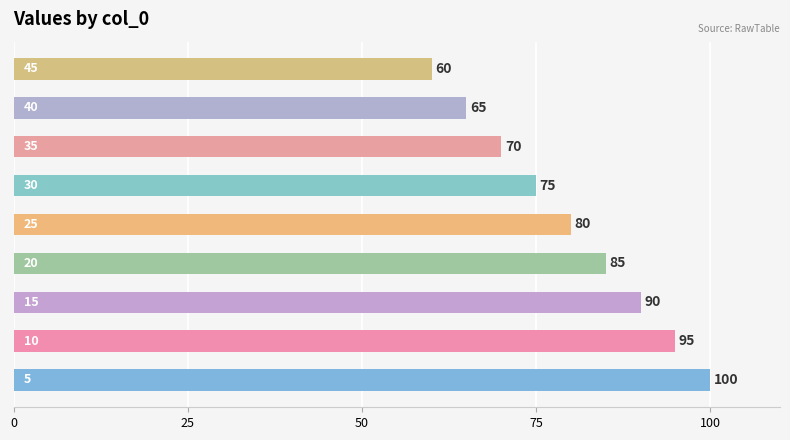

Count the values in the range 70 to 90.

5